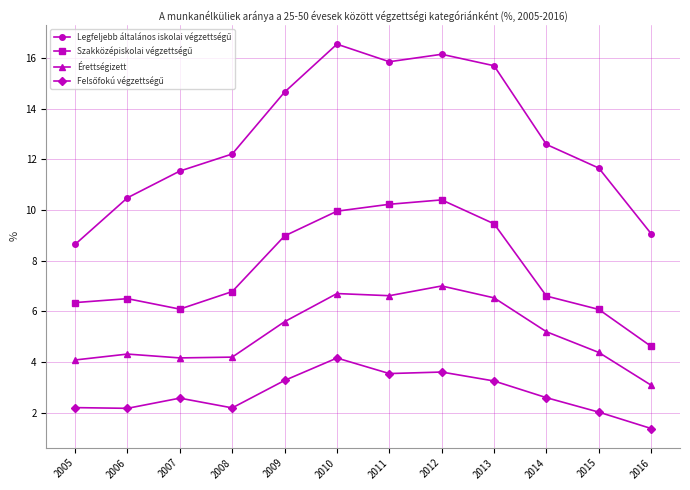

Is this an area chart (filled region under the line)?

No